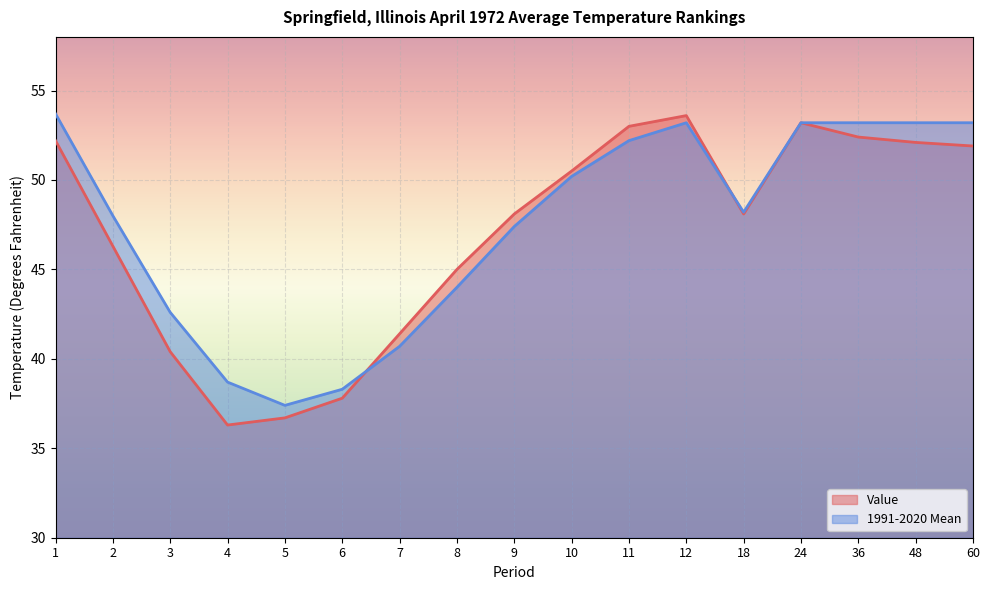

What is the value of the Value point at the 3rd from the left?

40.4